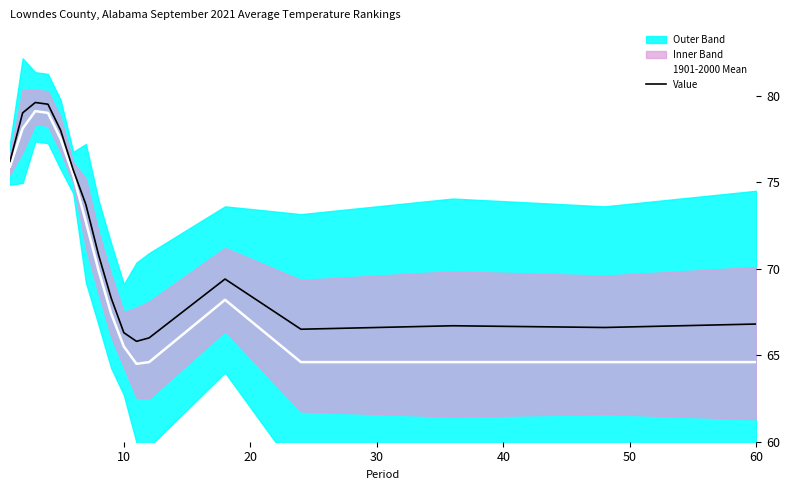

What is the average value of the 1901-2000 Mean series?

70.4